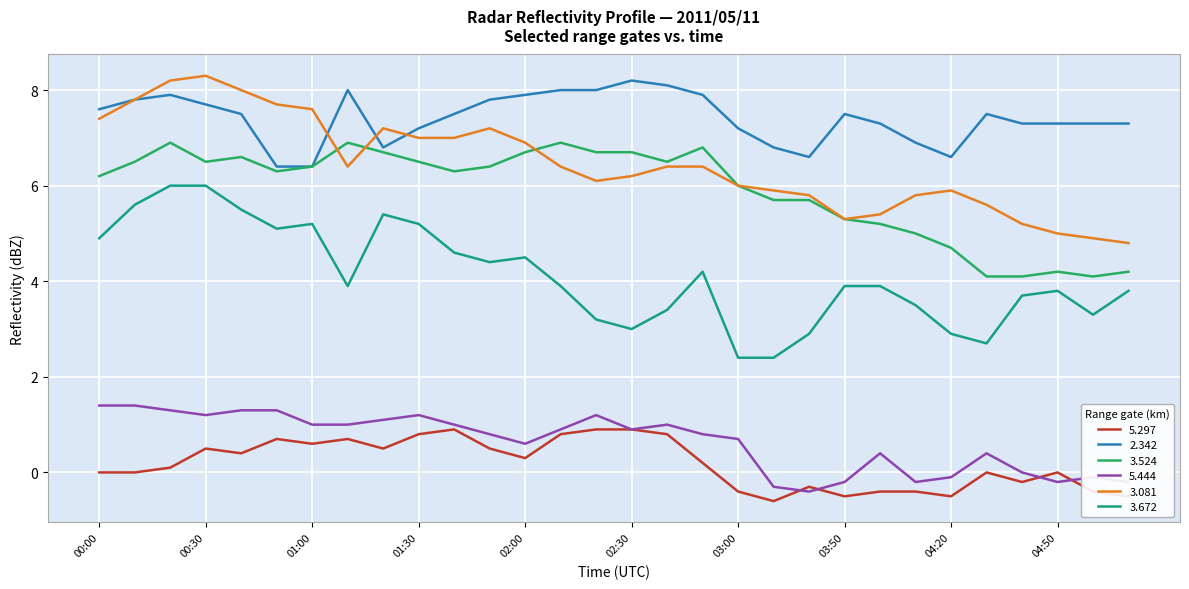

True or false: 5.444 and 3.672 intersect in this chart.

False